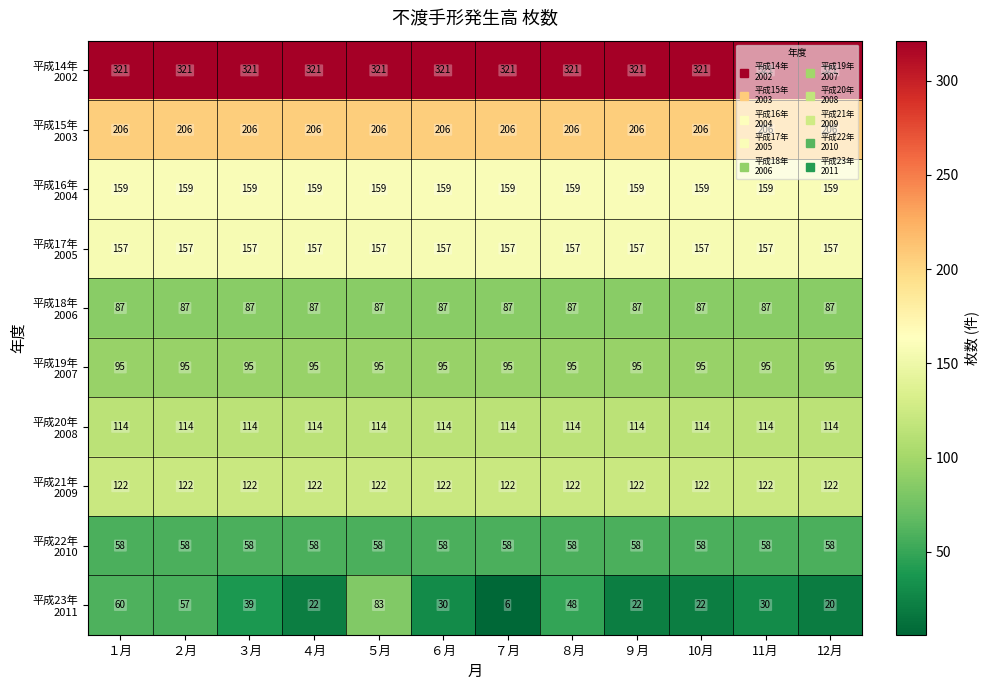

What is the spread (max minus min) of values at ８月?

273